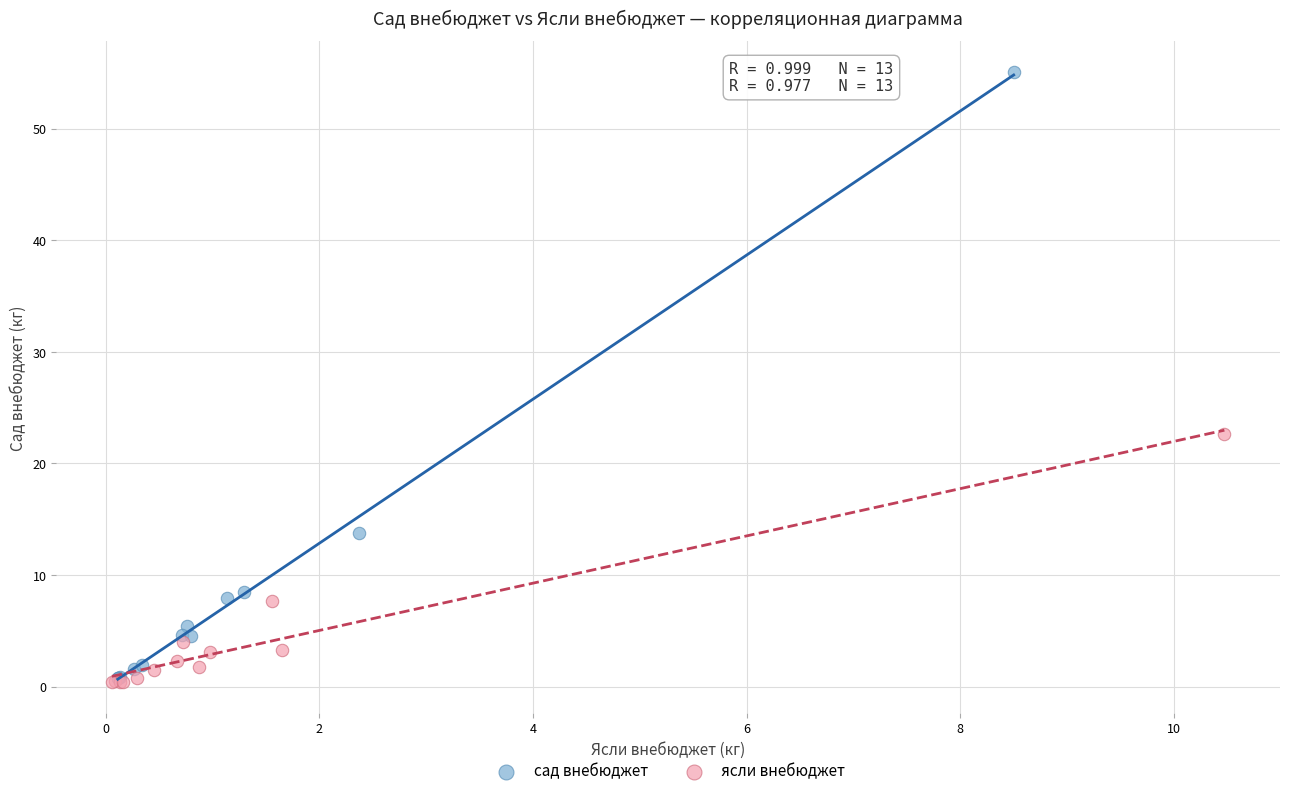

Which series contains the highest Y value?

сад внебюджет